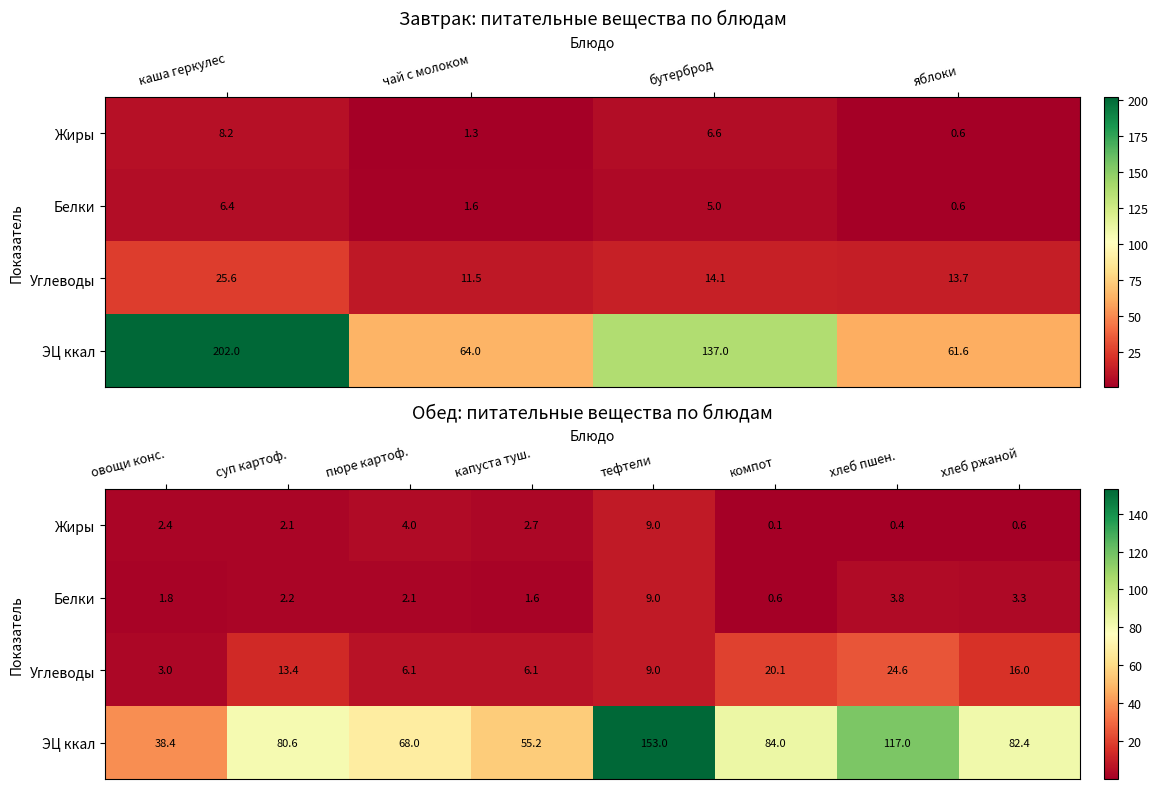

What is the maximum value for Углеводы?

24.6